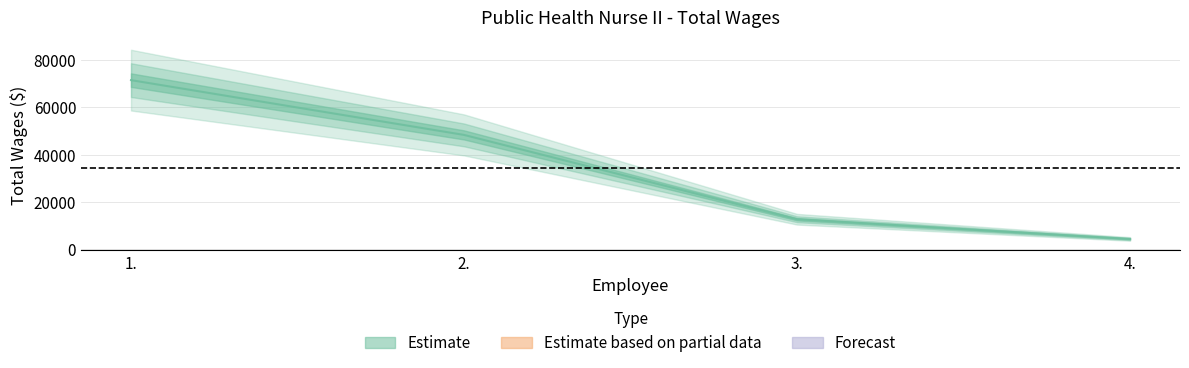

What is the change in value from 1. to 3.?

-59000